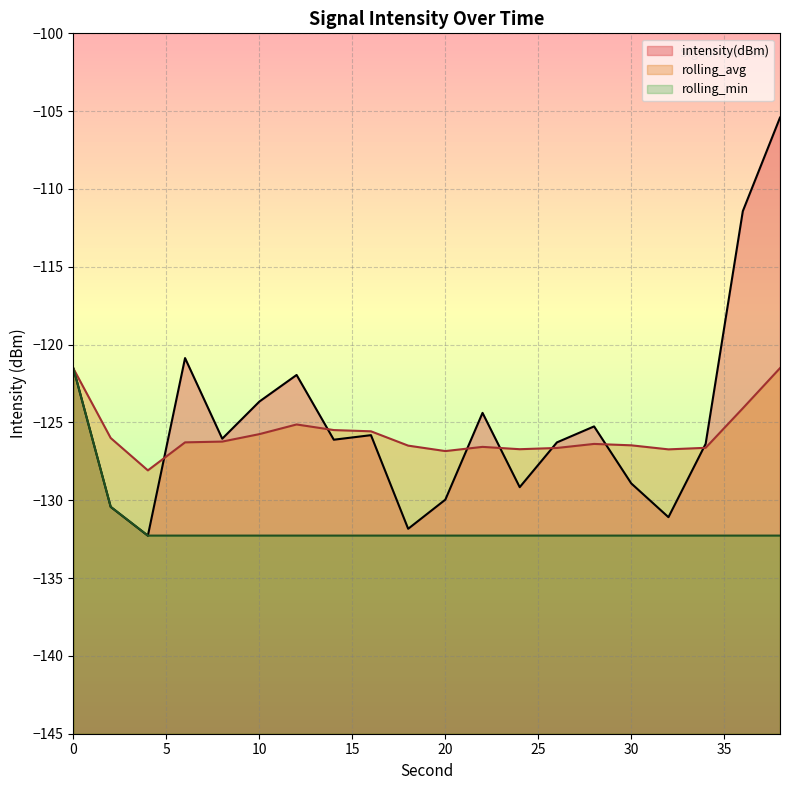

Reading right to left, extract all data points from this chart.

intensity(dBm): 38=-105.4	36=-111.4	34=-126.4	32=-131.1	30=-128.9	28=-125.3	26=-126.3	24=-129.2	22=-124.4	20=-130.0	18=-131.8	16=-125.8	14=-126.1	12=-121.9	10=-123.7	8=-126.0	6=-120.9	4=-132.3	2=-130.4	0=-121.5
rolling_avg: 38=-121.5	36=-124.1	34=-126.6	32=-126.7	30=-126.5	28=-126.4	26=-126.6	24=-126.7	22=-126.6	20=-126.8	18=-126.5	16=-125.6	14=-125.5	12=-125.1	10=-125.8	8=-126.2	6=-126.3	4=-128.1	2=-126.0	0=-121.5
rolling_min: 38=-132.3	36=-132.3	34=-132.3	32=-132.3	30=-132.3	28=-132.3	26=-132.3	24=-132.3	22=-132.3	20=-132.3	18=-132.3	16=-132.3	14=-132.3	12=-132.3	10=-132.3	8=-132.3	6=-132.3	4=-132.3	2=-130.4	0=-121.5